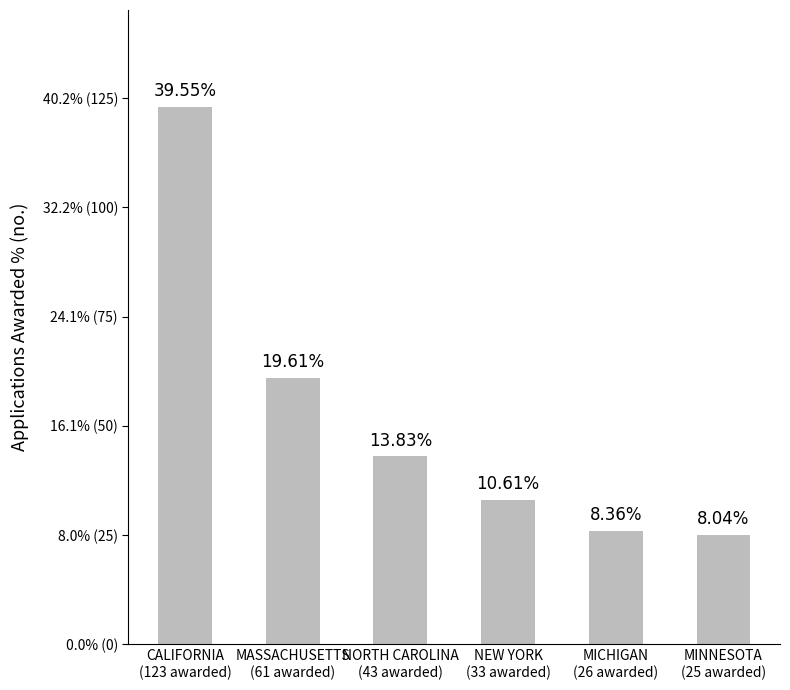

What is the difference between the second highest and second lowest values?

35